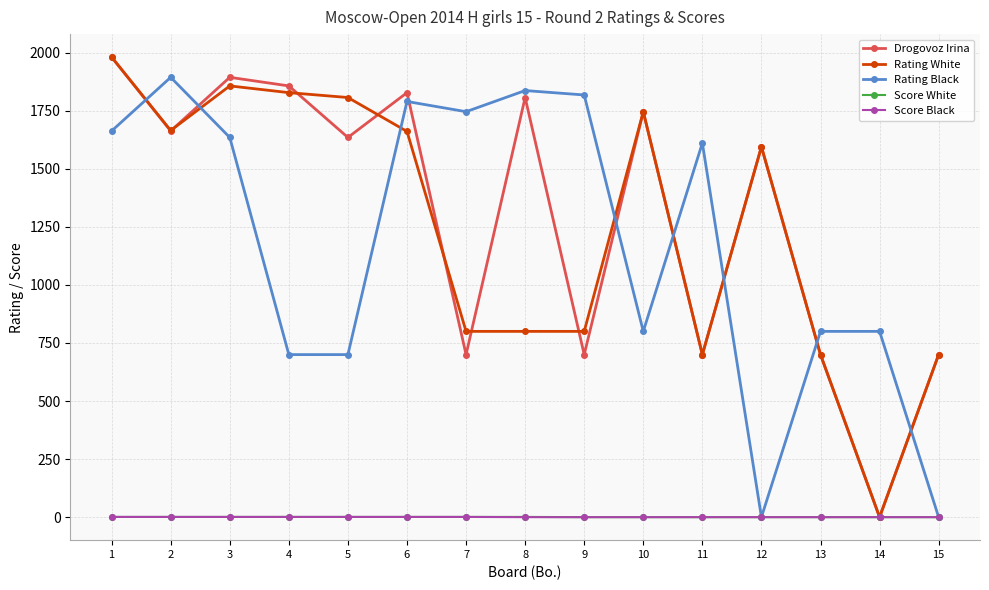

Count the number of categories in the chart.

15